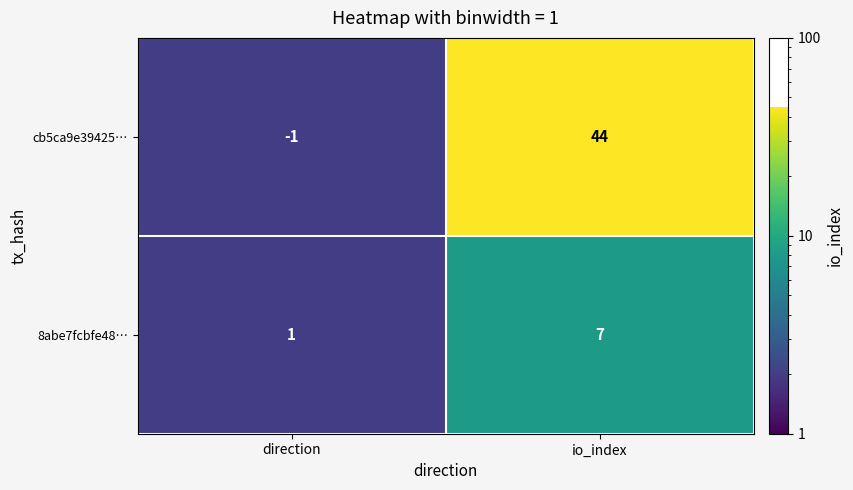

Between direction and io_index, which series saw the biggest shift?

cb5ca9e39425…